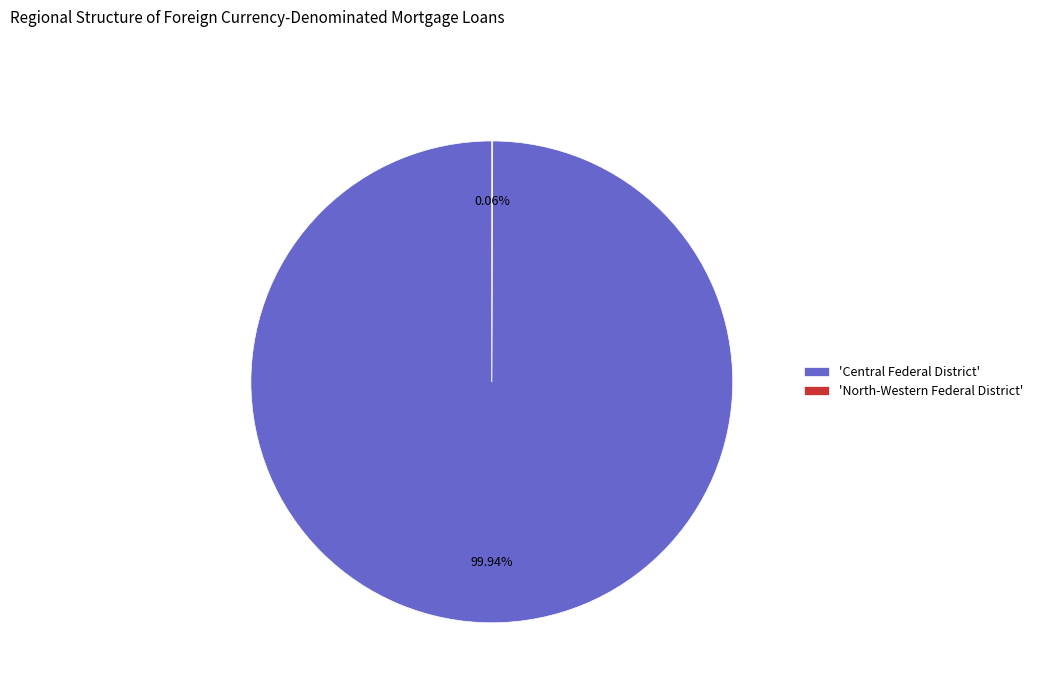

What is the majority slice?

'Central Federal District'